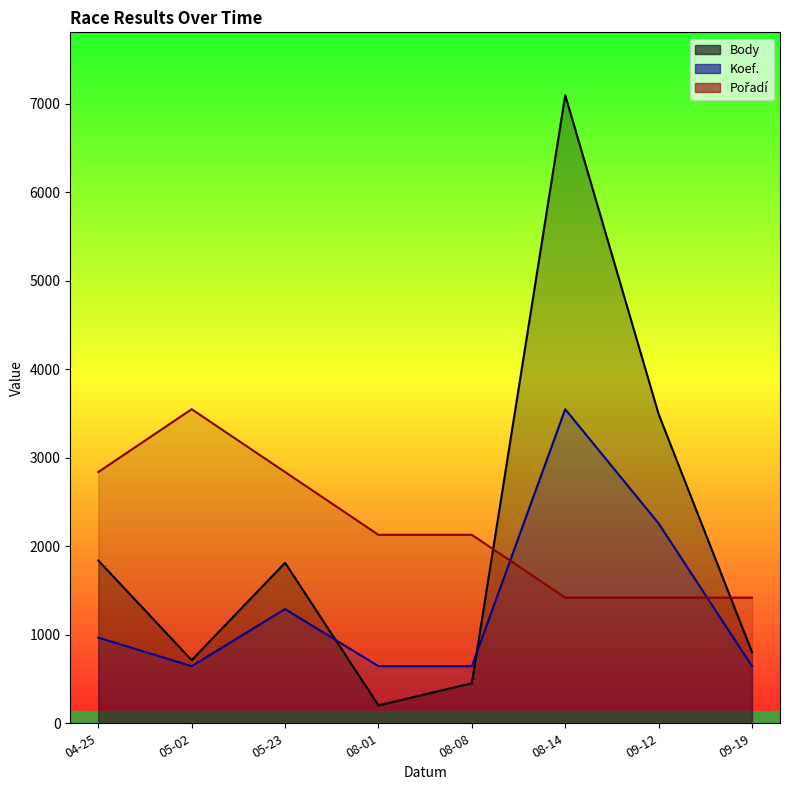

What position from the right is 05-23?

6